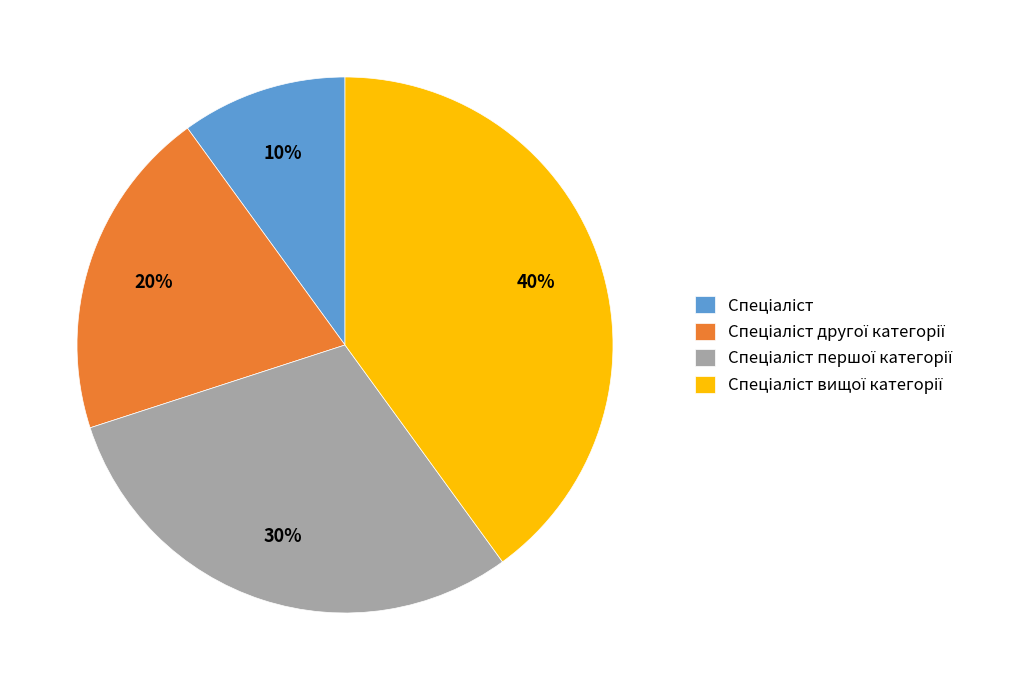

To the nearest percent, what is the difference between the largest and smallest slice percentages?

30%